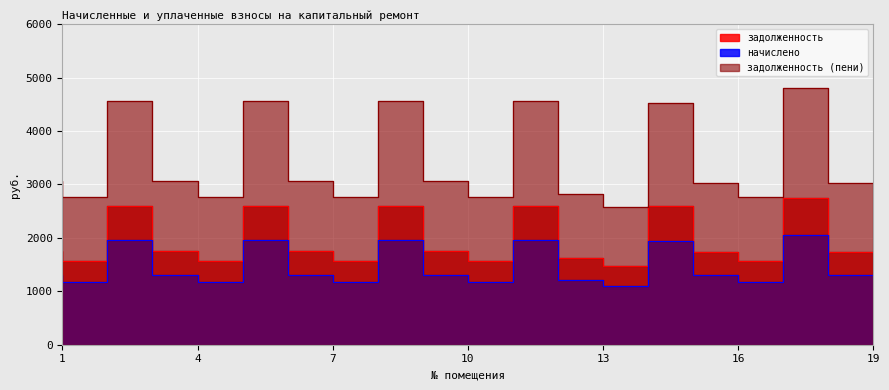

What are all the series names shown in the legend?

задолженность, начислено, задолженность (пени)